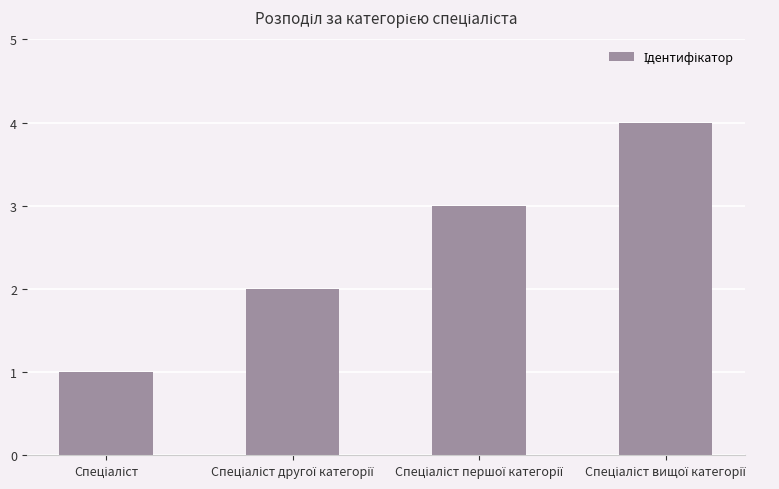

What is the value of the 3rd bar from the left?

3